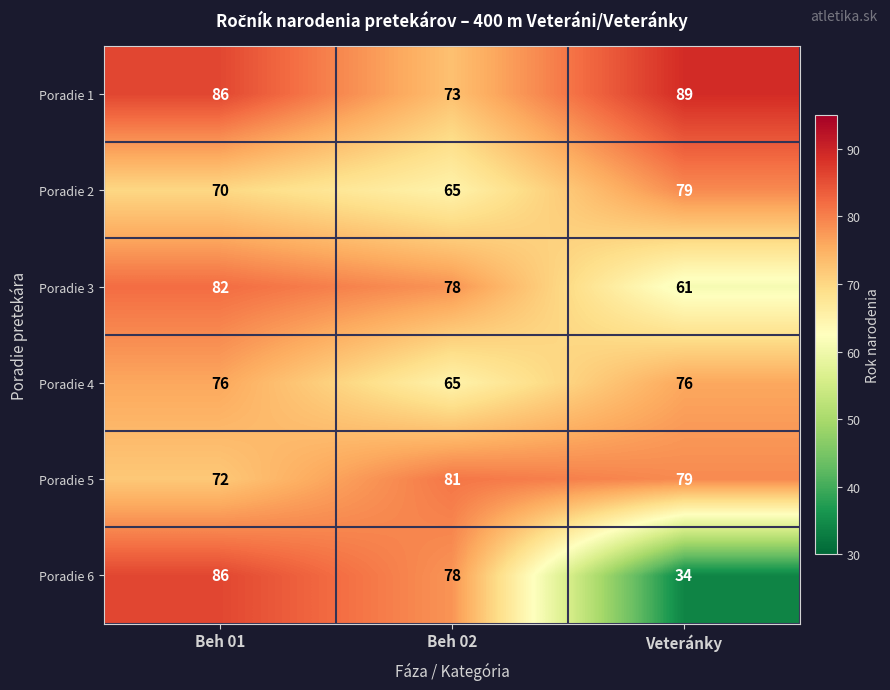

What is the spread (max minus min) of values at Veteránky?

55